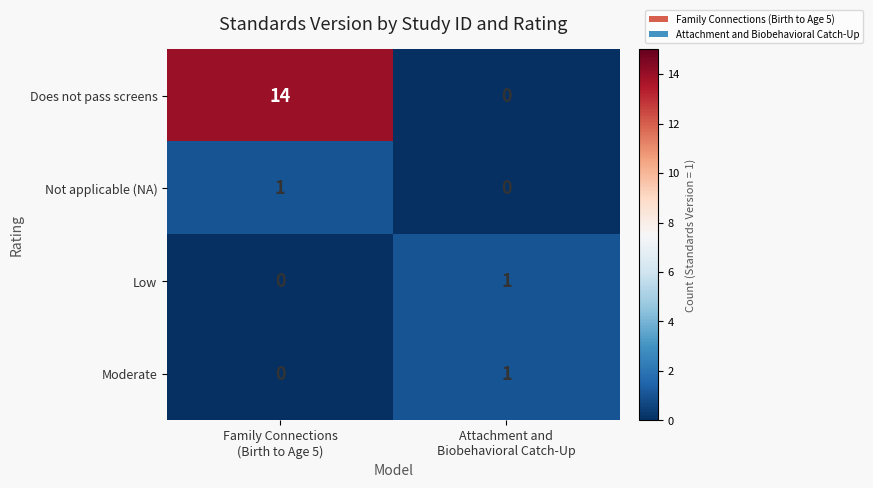

Which series has the largest range (max minus min)?

Does not pass screens